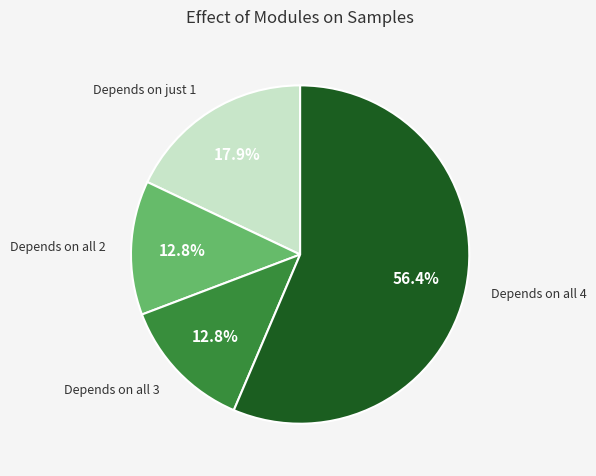

What is the ratio of the value at Depends on all 4 to the value at Depends on all 2?

4.4